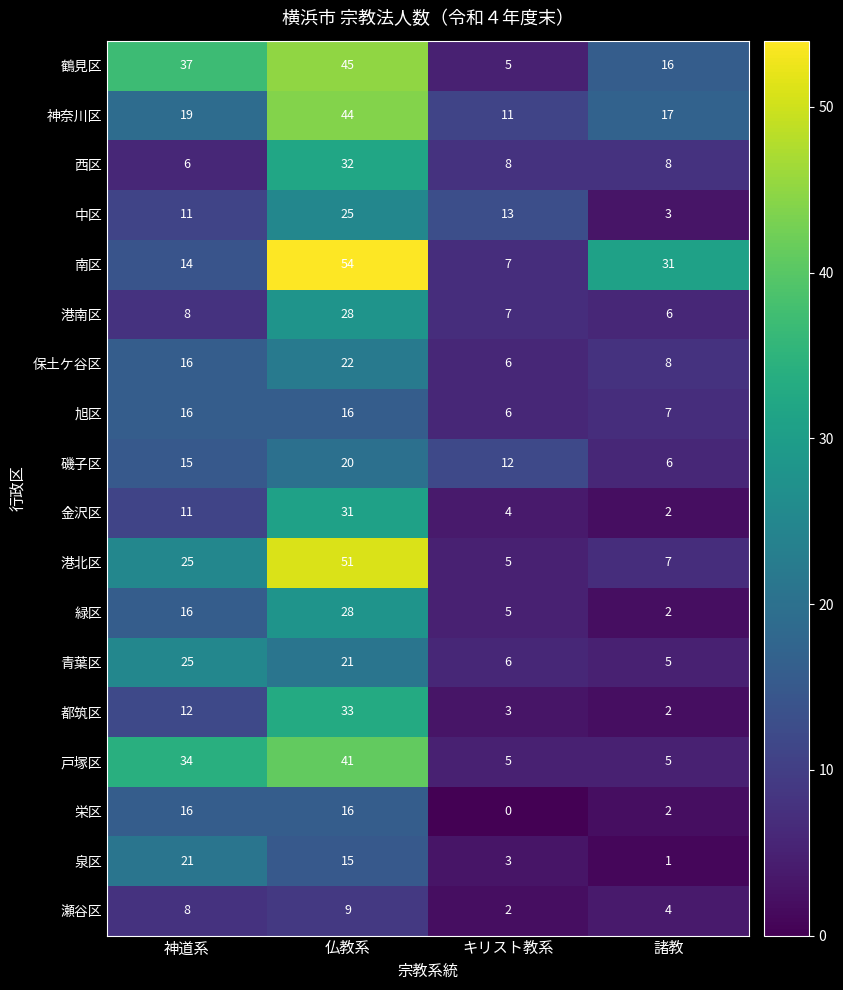

At which label does 青葉区 first exceed 21?

神道系